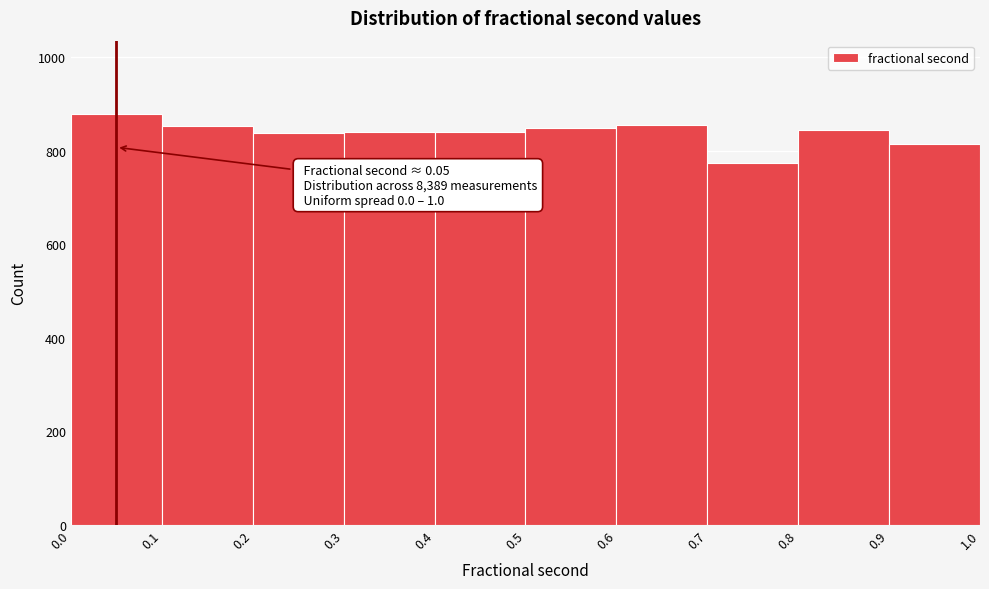

Over which range of the x-axis is the bar tallest?

0.0 to 0.1